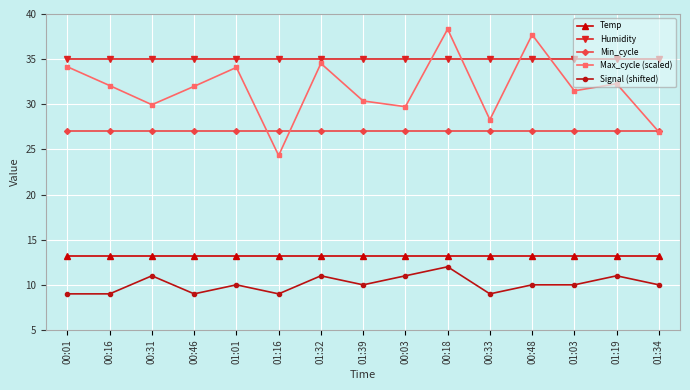

What is the sum of all Signal (shifted) values?

151.0